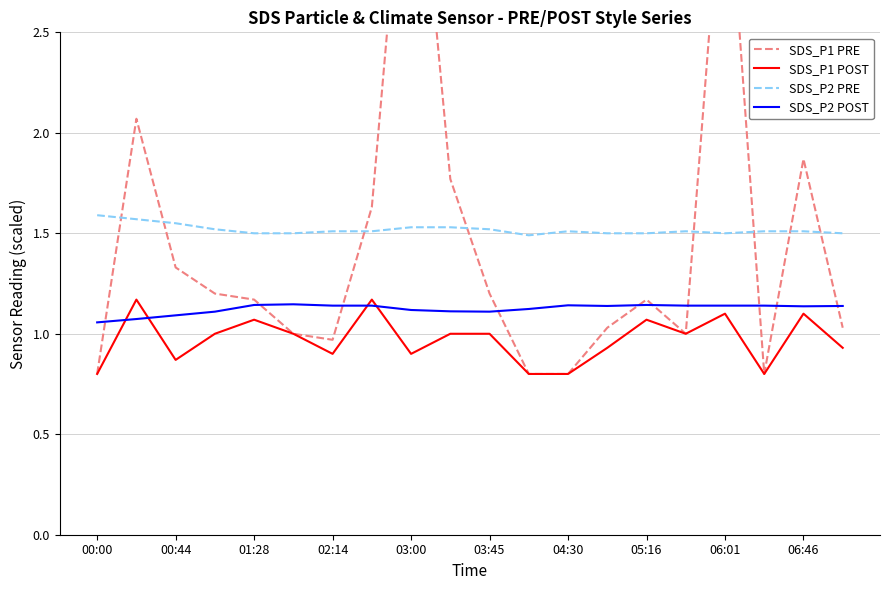

True or false: SDS_P1 PRE and SDS_P1 POST intersect in this chart.

False